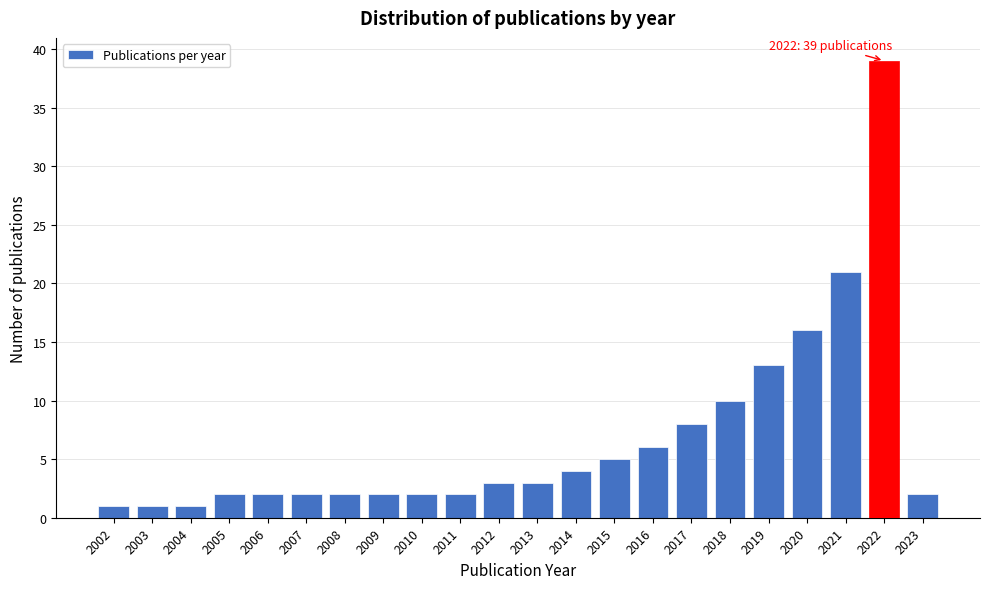

Reading left to right, list all the values displayed in this chart.

2002=1	2003=1	2004=1	2005=2	2006=2	2007=2	2008=2	2009=2	2010=2	2011=2	2012=3	2013=3	2014=4	2015=5	2016=6	2017=8	2018=10	2019=13	2020=16	2021=21	2022=39	2023=2